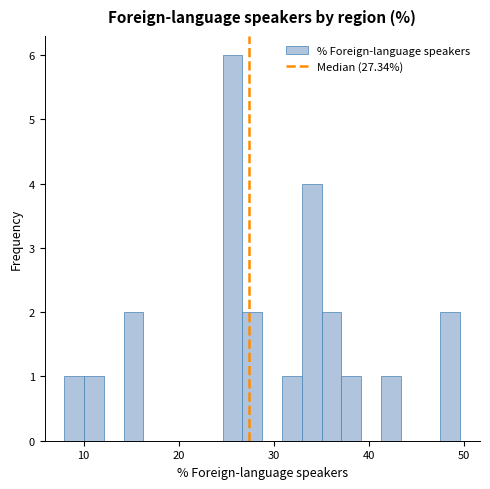

Read against the x-axis, roughly where is the centre of the tallest bar?

26